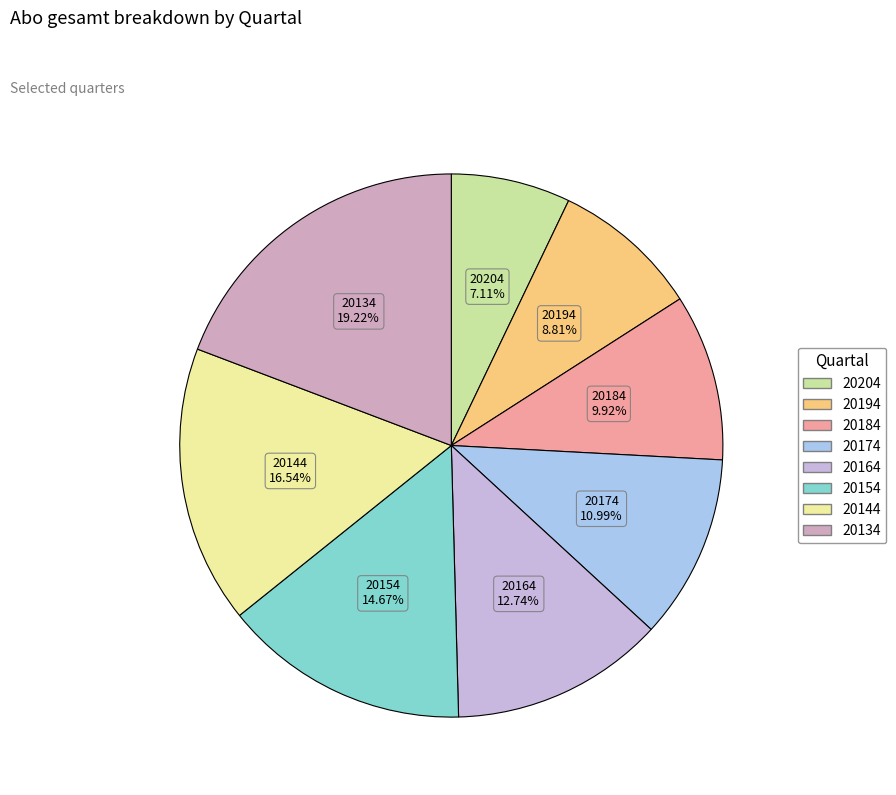

How many slices are in this pie chart?

8